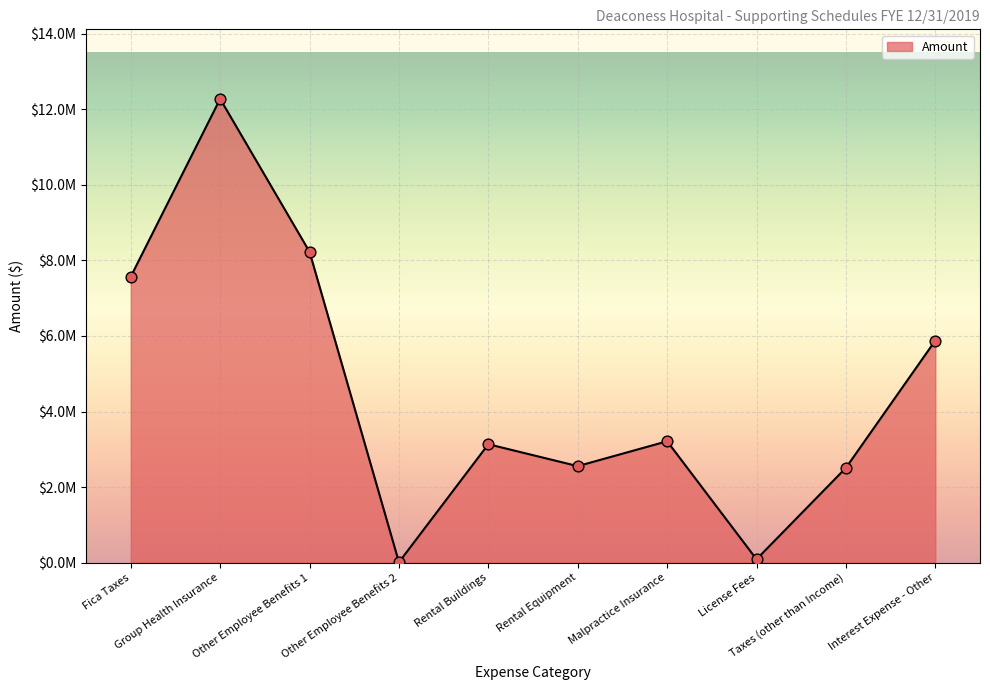

What is the change in value from Fica Taxes to Rental Equipment?

-5016009.6